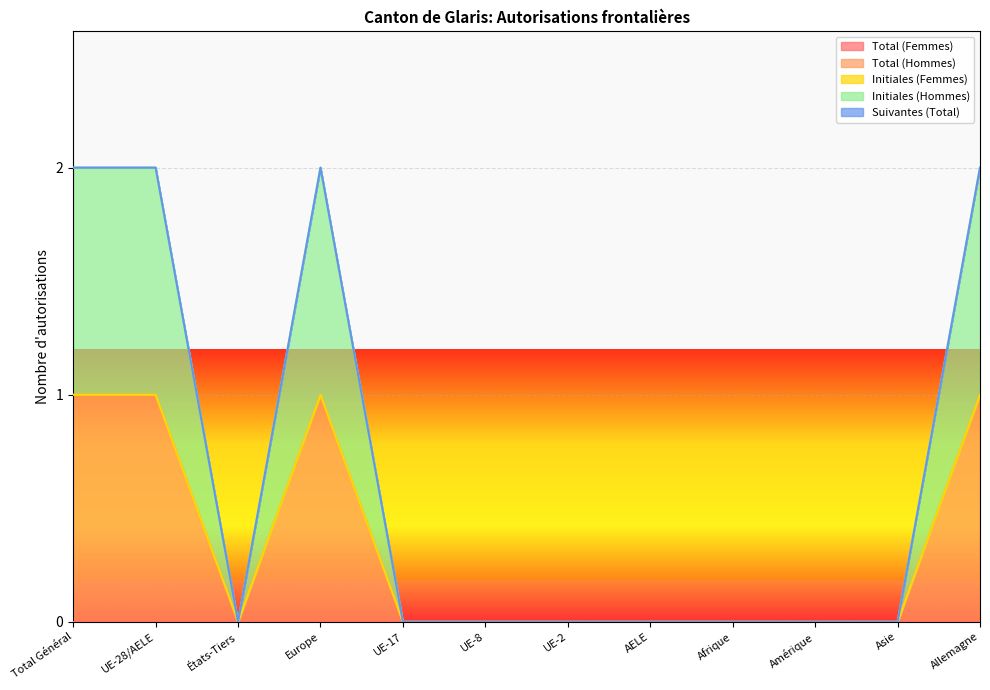

True or false: Initiales (Hommes) and Total (Femmes) cross at least once.

False